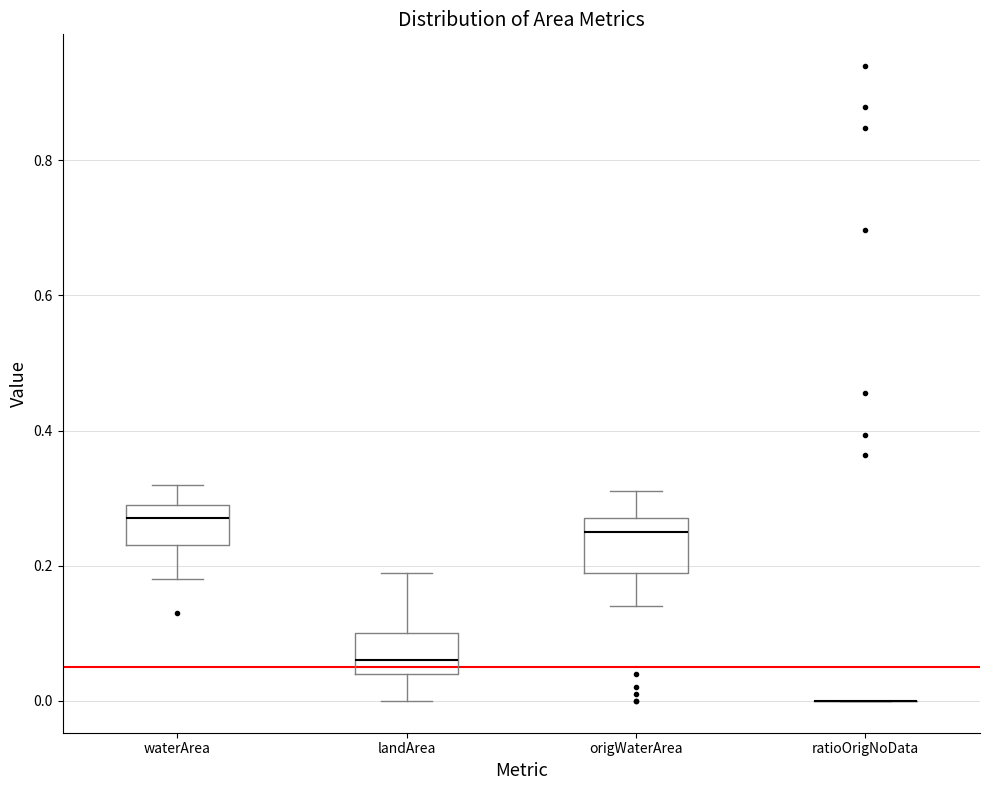

Reading left to right, transcribe this box plot: for each box, give where its median line is, the range the box spans, and where its two whiskers end, as read against the y-axis. The values are not printed on the chart, so give them approximately, as read against the axis.

waterArea: median 0.28, box 0.24 to 0.30, whiskers 0.18 to 0.32
landArea: median 0.06, box 0.04 to 0.10, whiskers 0.00 to 0.20
origWaterArea: median 0.26, box 0.20 to 0.28, whiskers 0.14 to 0.32
ratioOrigNoData: box collapsed to a line at 0.00, whiskers 0.00 to 0.00